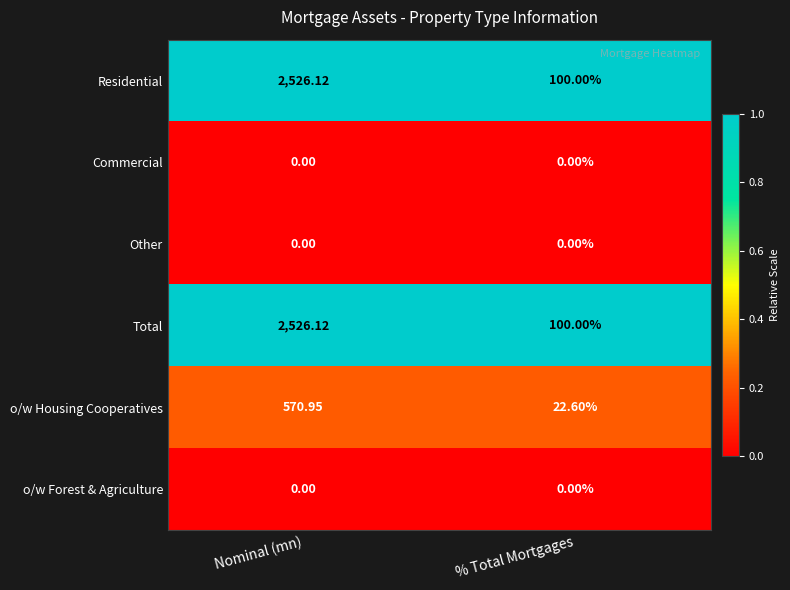

At which category is the sum across all series the highest?

Nominal (mn)